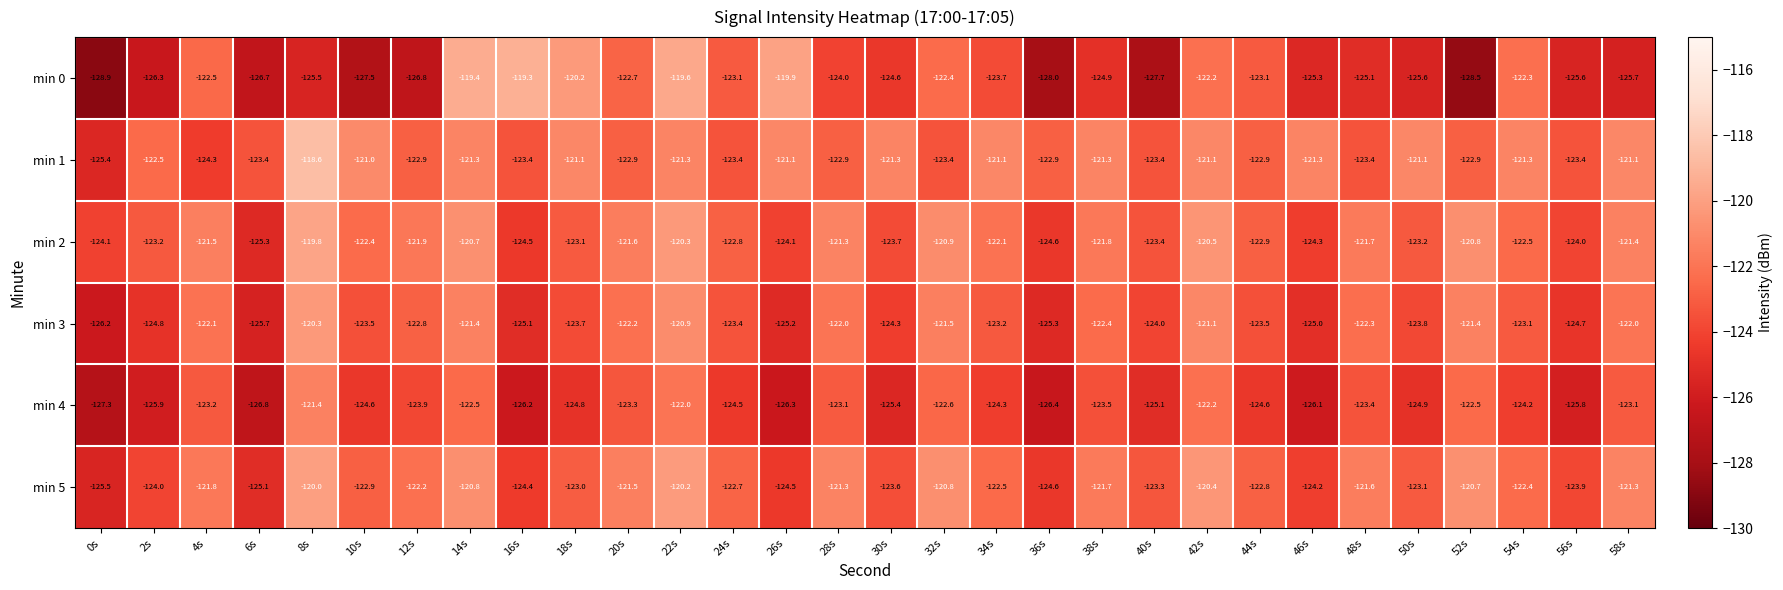

Rank the series by their maximum value, from highest to lowest.

min 1, min 0, min 2, min 5, min 3, min 4